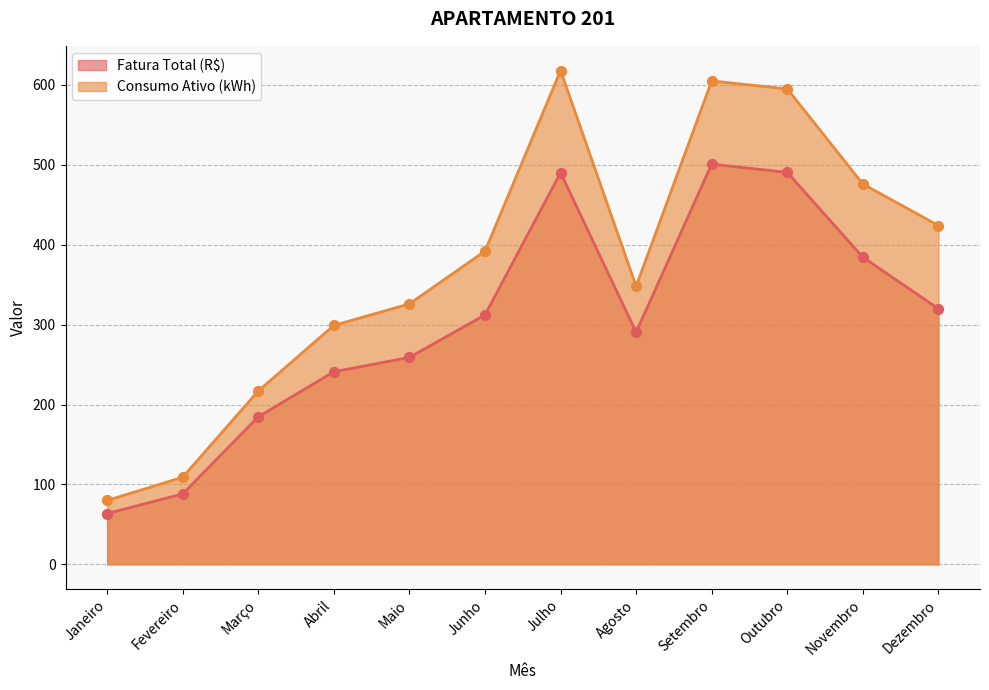

What is the total value across all series at Outubro?

1085.5